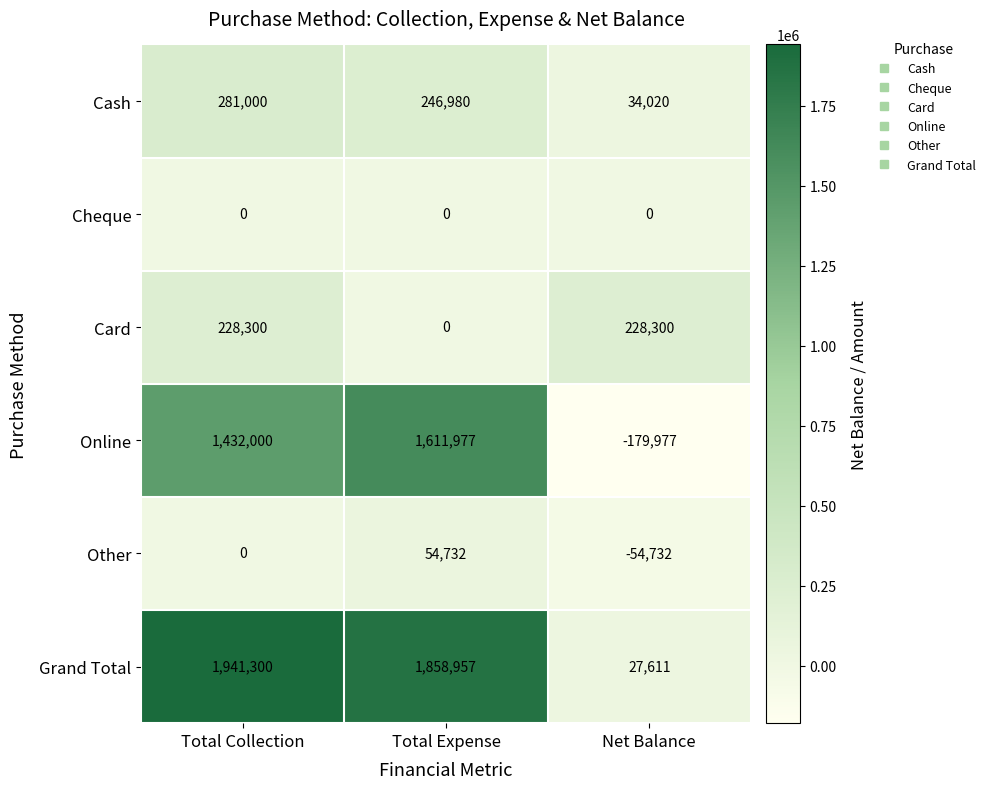

Which category has the highest value across all series?

Total Collection